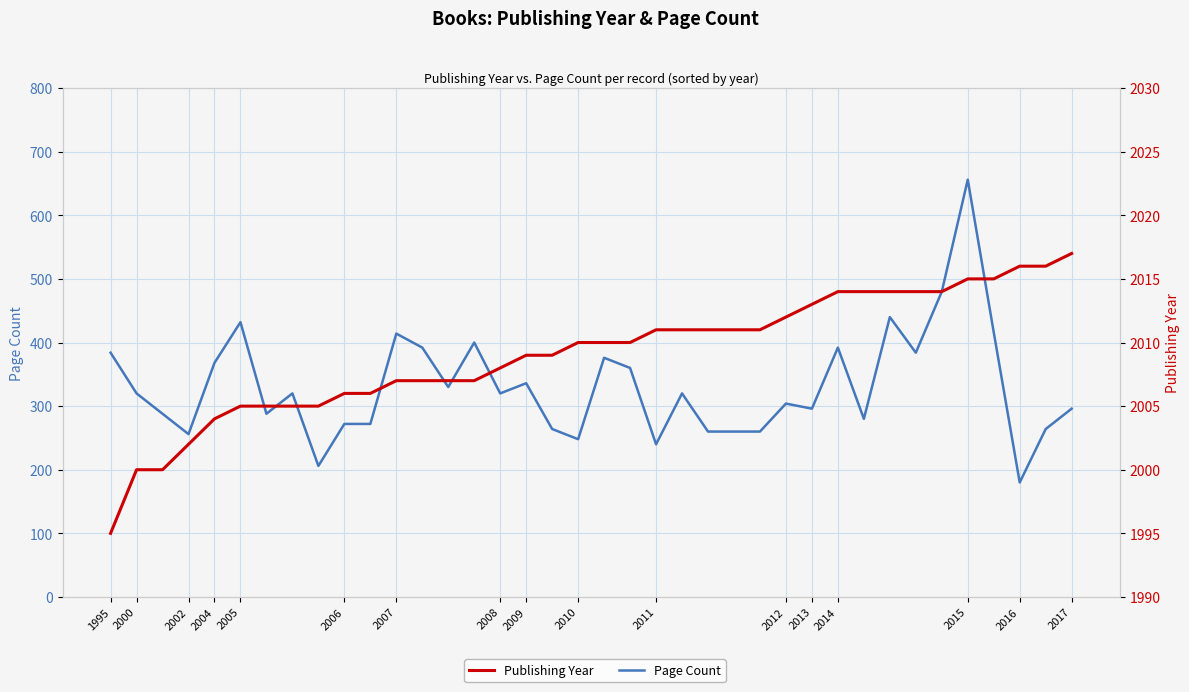

What is the total value across all series at 32?

2494